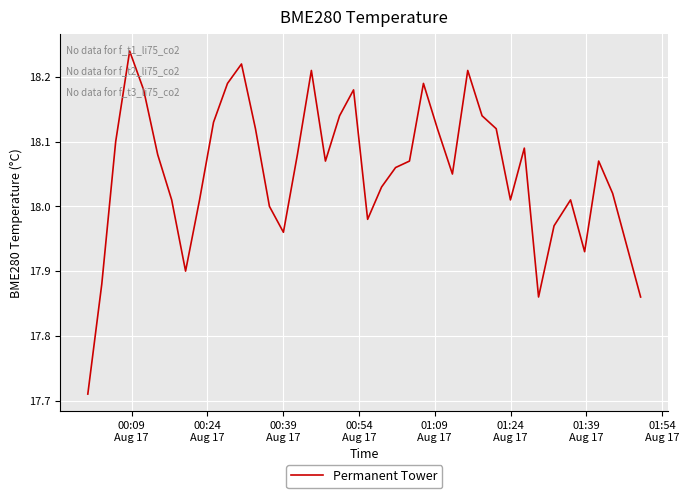

What is the difference between the maximum and minimum values?

0.5